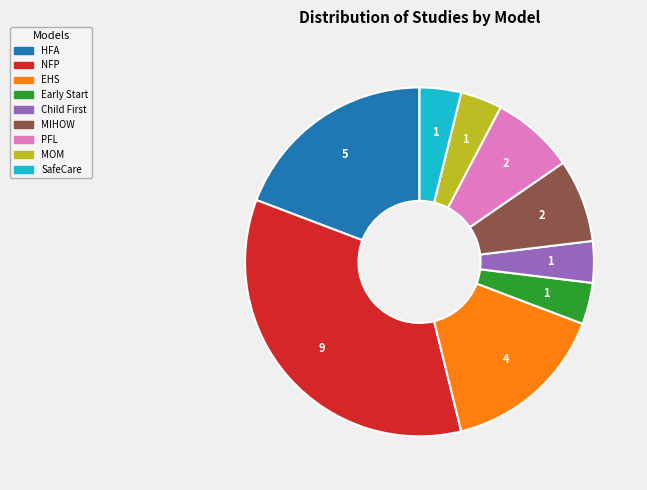

Is there any slice that represents more than half of the pie?

No